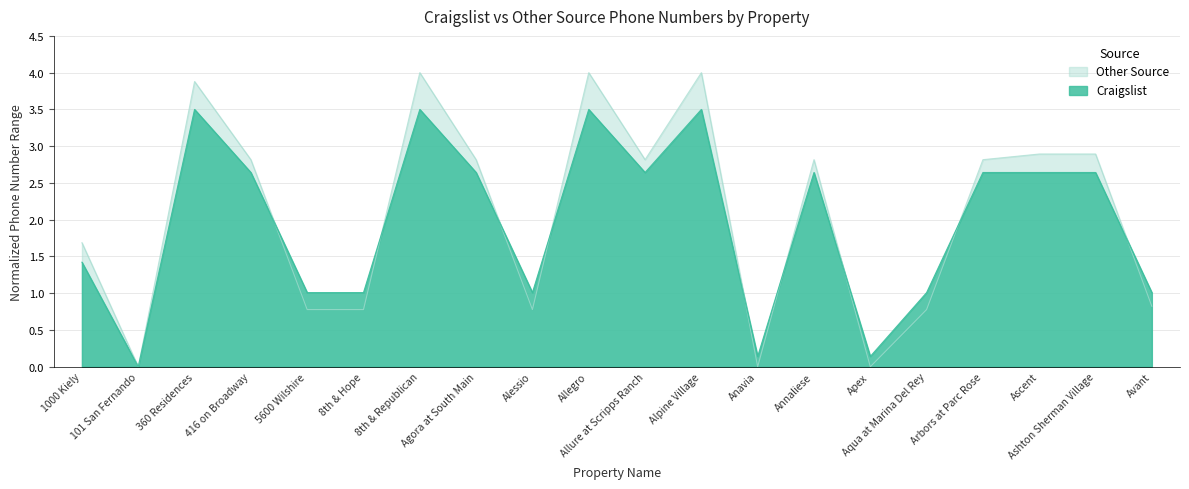

Rank the series by their maximum value, from lowest to highest.

Craigslist, Other Source